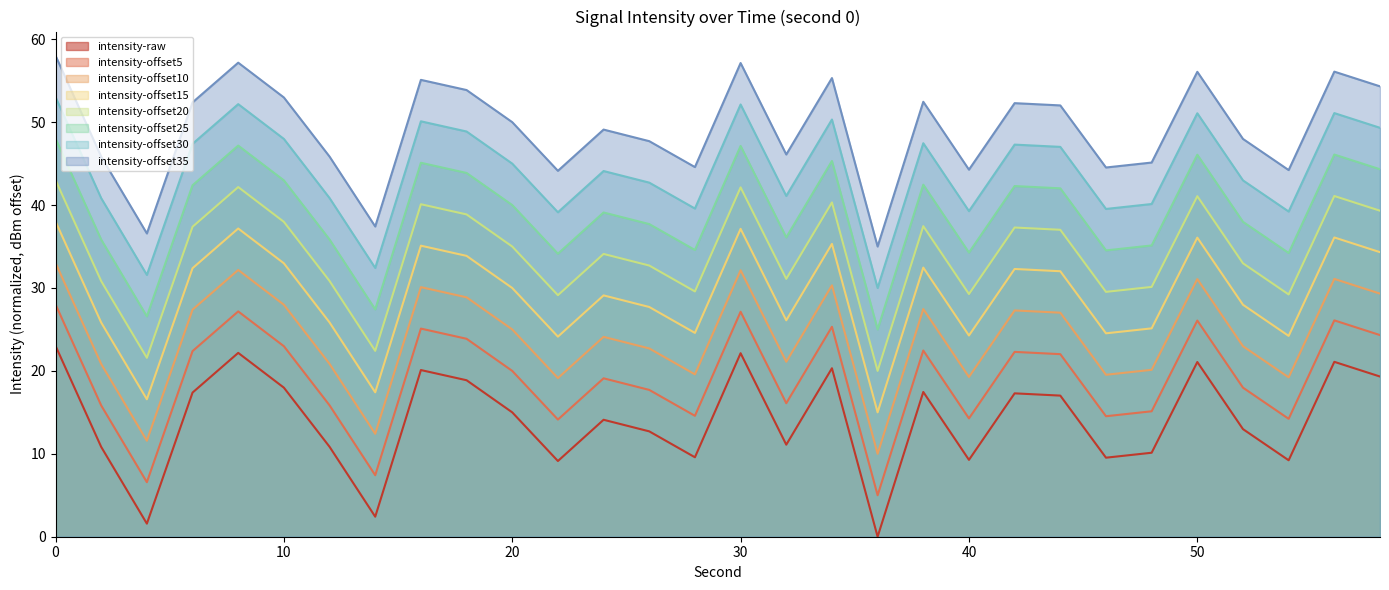

The value of intensity_smooth at 48 is 20.1. True or false?

True